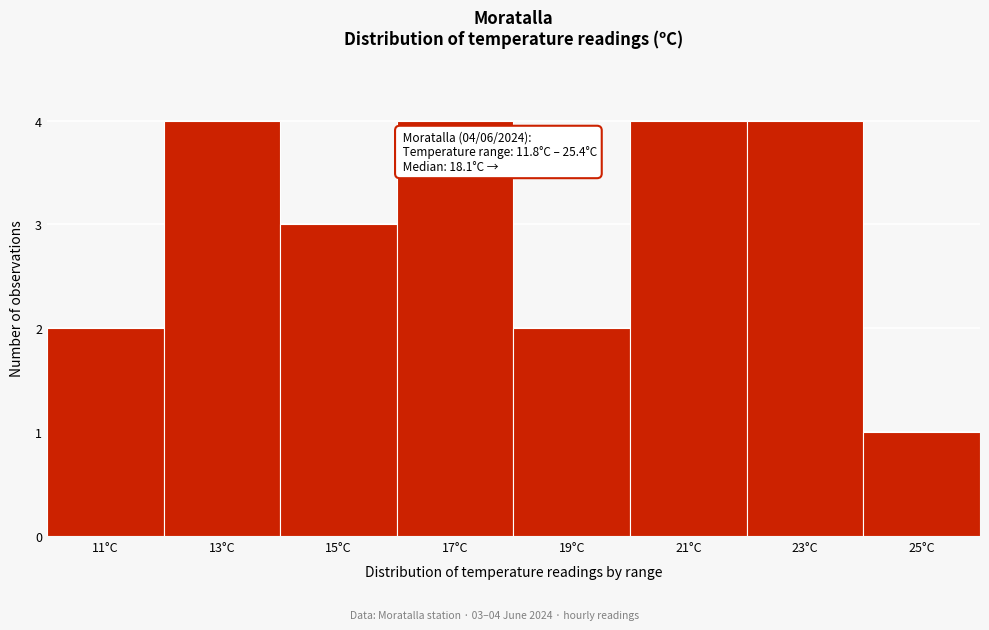

Reading left to right, list all the values displayed in this chart.

2	4	3	4	2	4	4	1